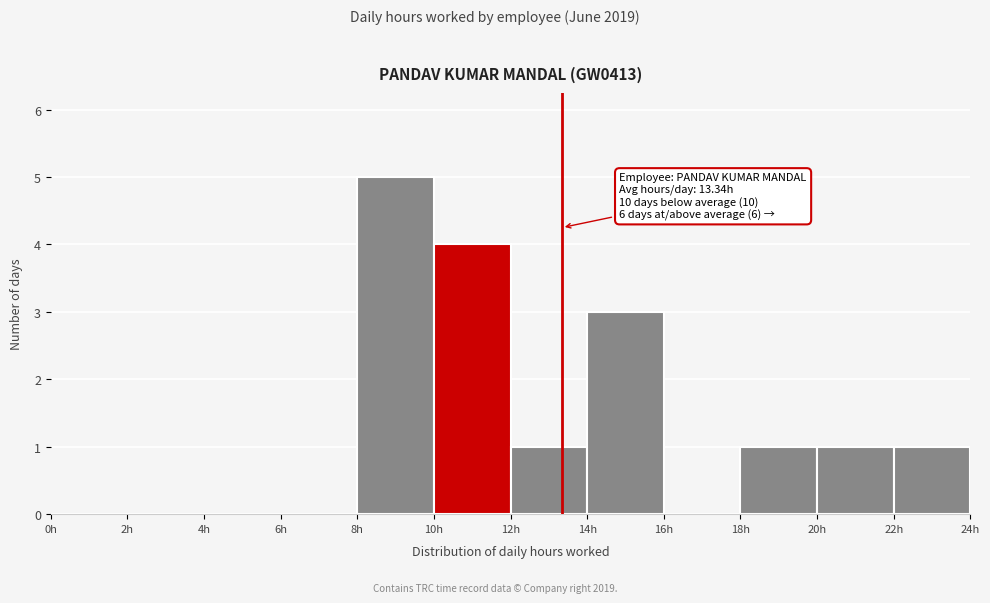

Which range on the x-axis has the tallest bar?

8 to 10